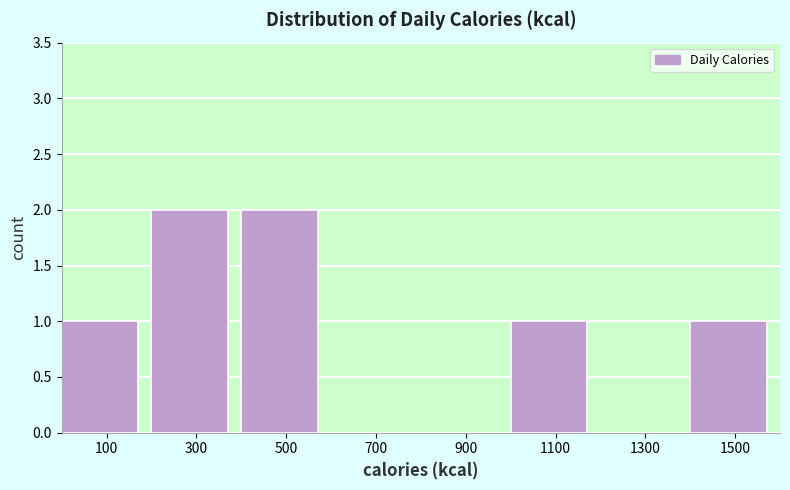

What is the height of the bar covering 200 to 400 on the x-axis? The values are not printed on the chart, so give them approximately, as read against the axis.

2